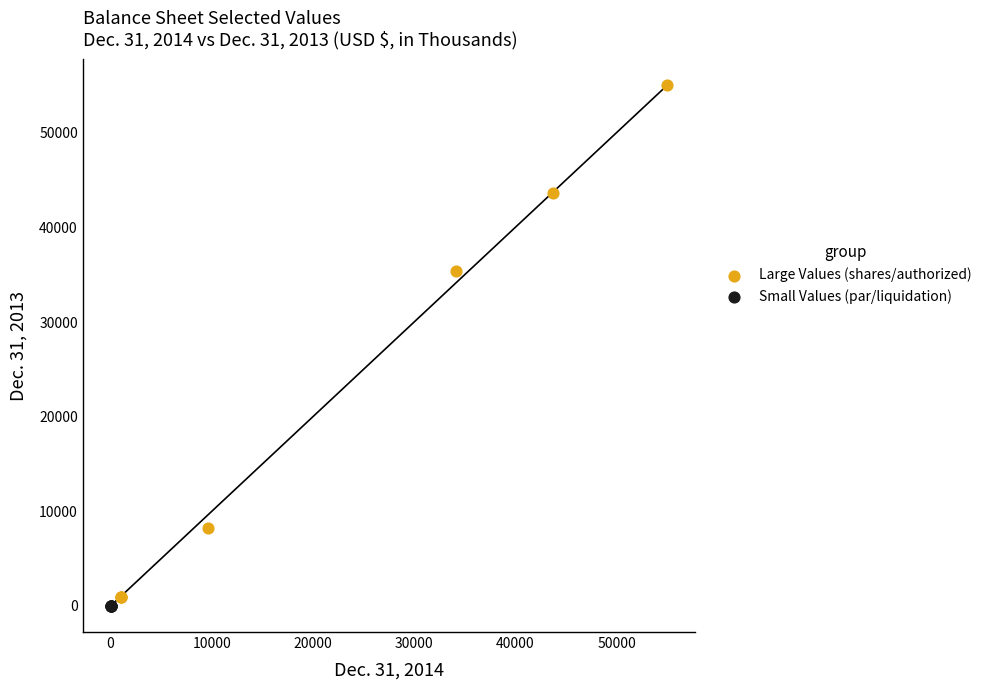

Which series reaches the maximum Y coordinate?

Large Values (shares/authorized)